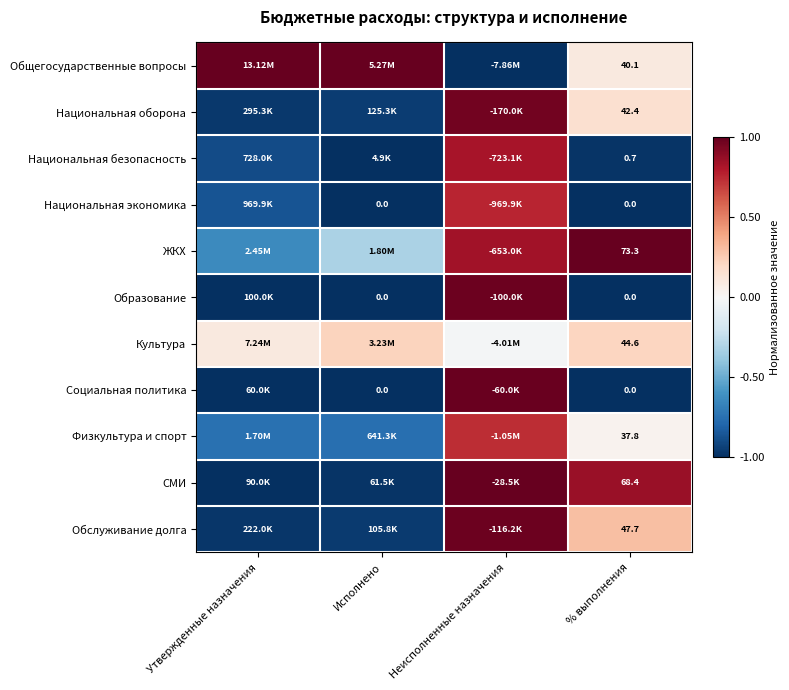

The value of СМИ at % выполнения is 0.2. True or false?

False